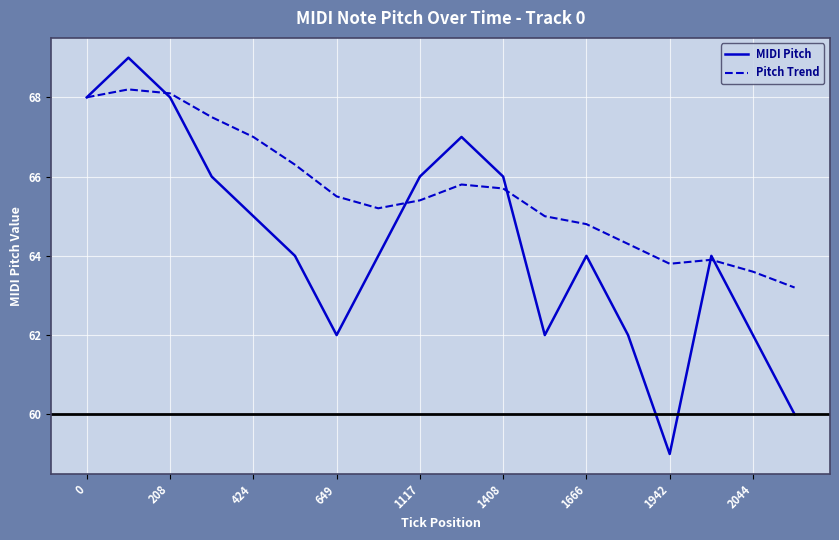

What is the lowest value of the Pitch Trend series?

63.2